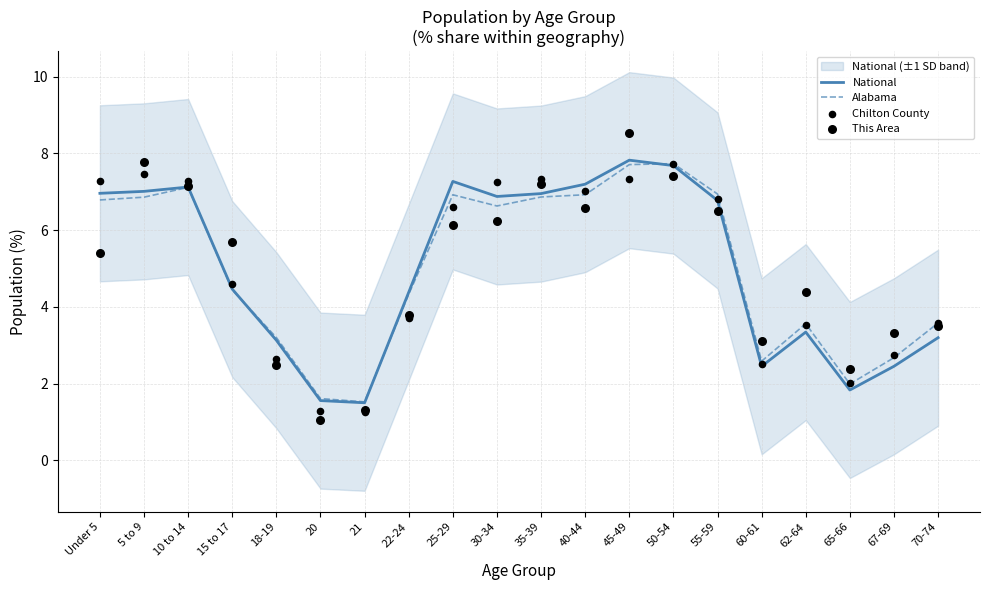

What is the total value across all series at 35-39?

28.4